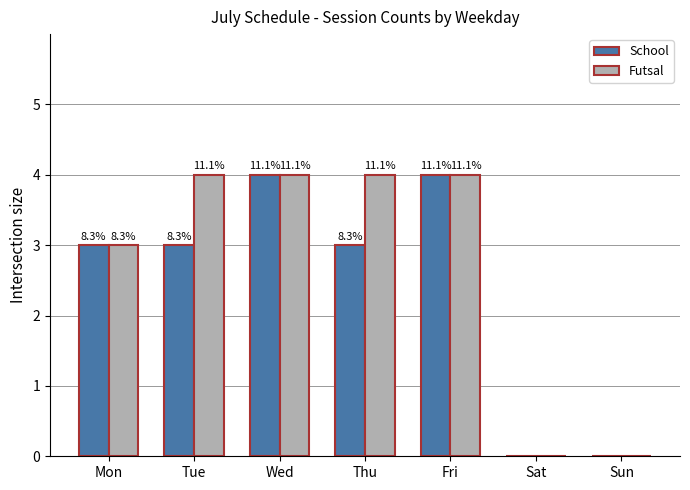

Rank the categories by Futsal value from lowest to highest.

Sat, Sun, Mon, Tue, Wed, Thu, Fri